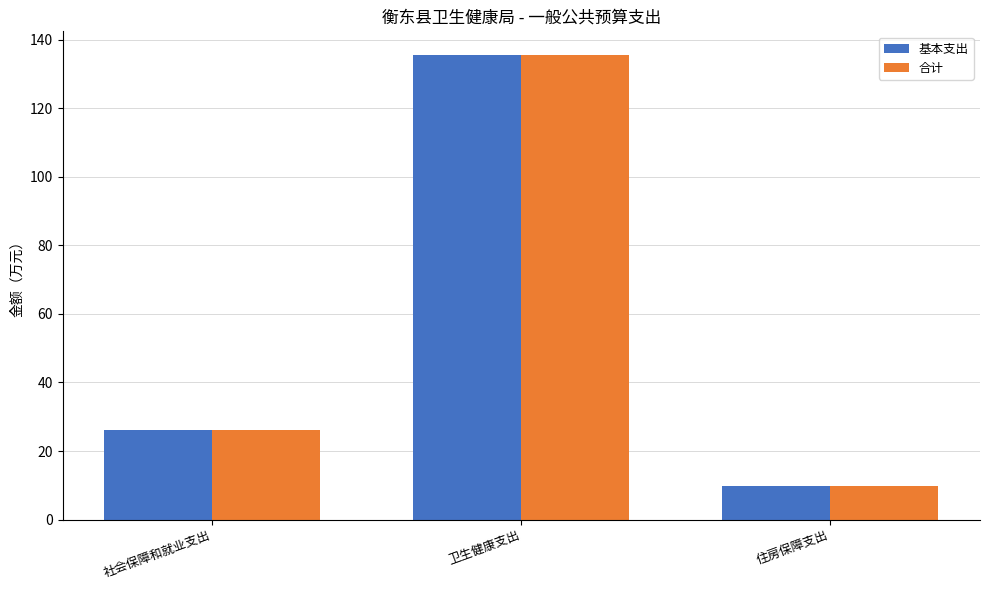

What is the approximate value of 基本支出 at 住房保障支出?

9.9